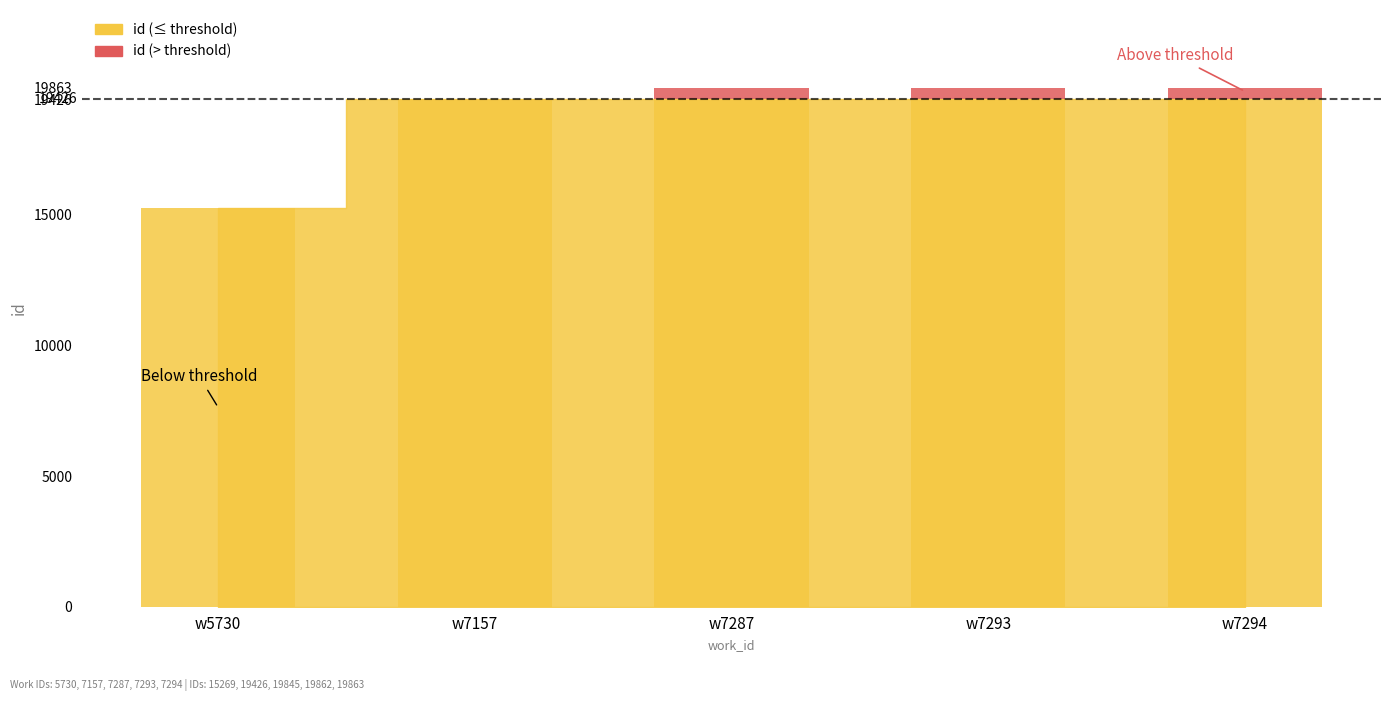

What is the difference between the values at w7294 and w7287?

18